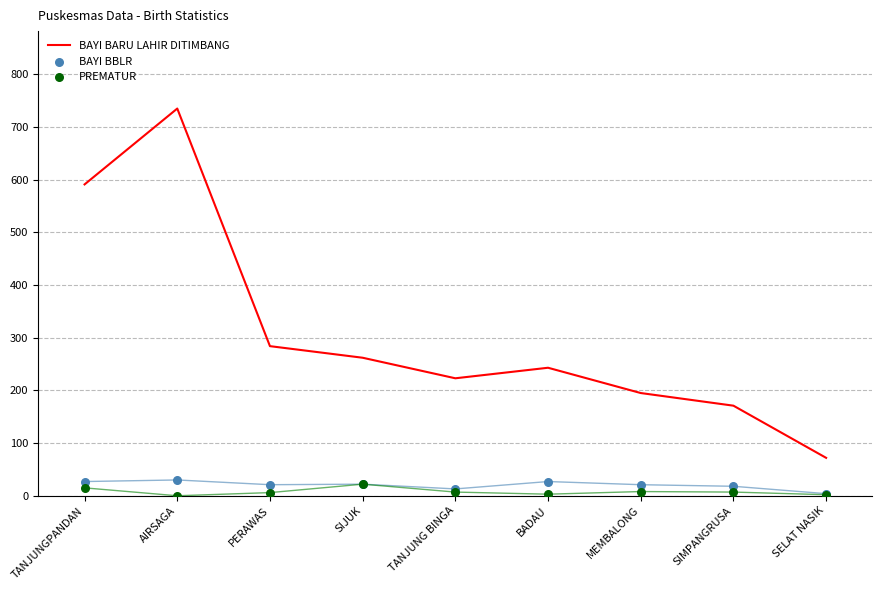

Which series reaches the maximum Y coordinate?

BAYI BARU LAHIR DITIMBANG